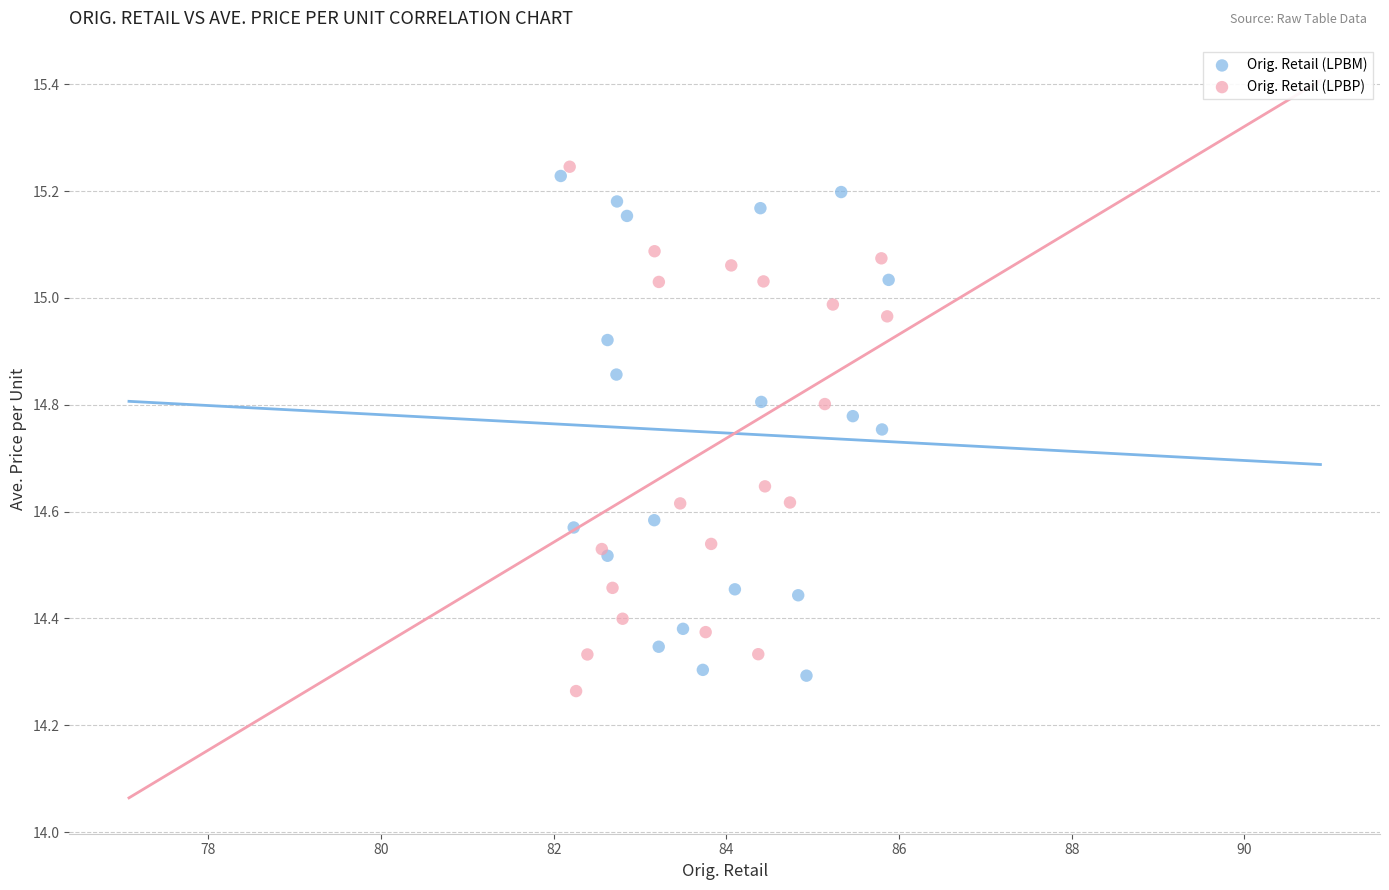

Which series contains the lowest Y value?

Orig. Retail (LPBP)